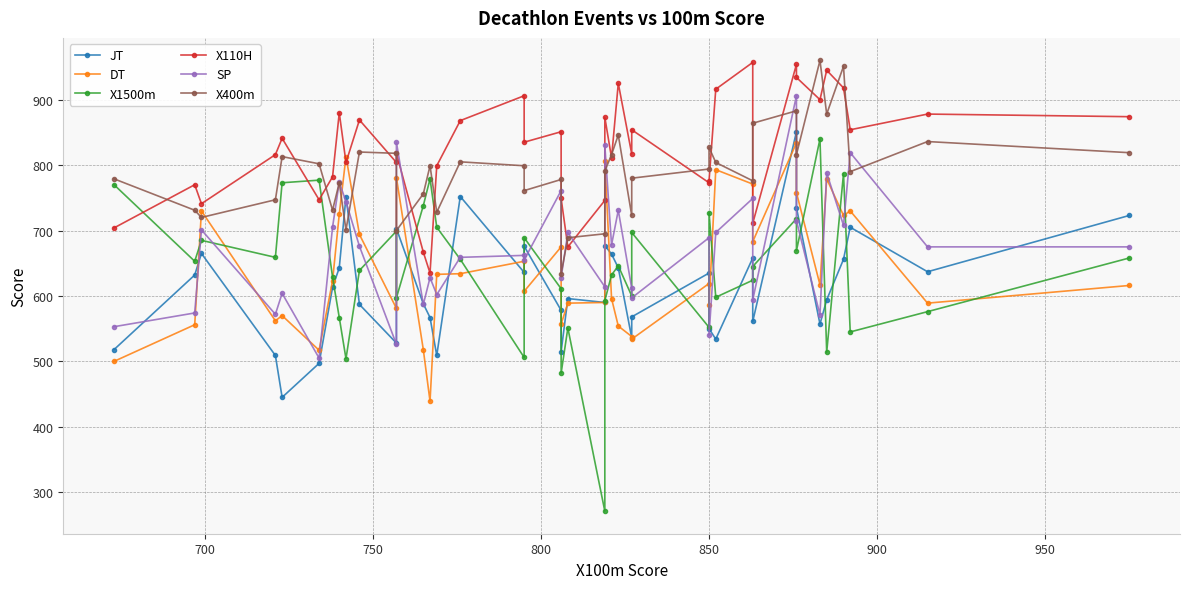

Rank the series by their maximum value, from lowest to highest.

DT, X1500m, JT, SP, X110H, X400m